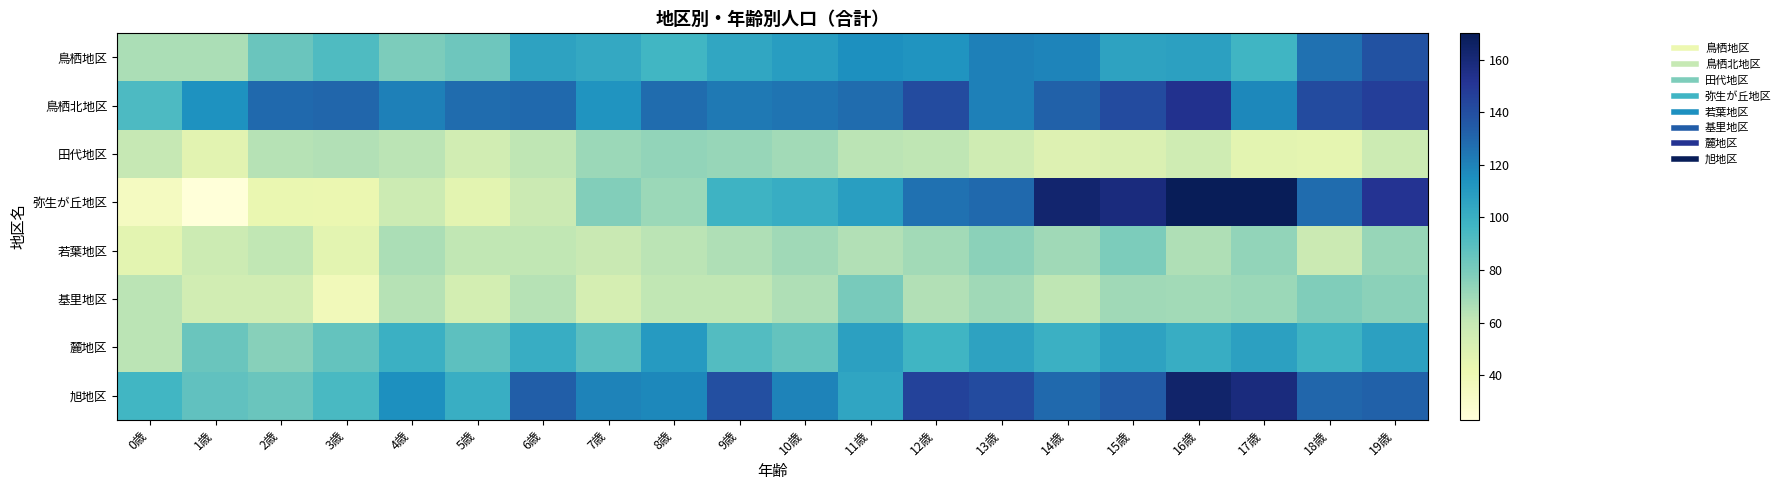

Reading left to right, what are all the values shown in this chart?

鳥栖地区: 0歳=67	1歳=67	2歳=84	3歳=92	4歳=79	5歳=83	6歳=106	7歳=103	8歳=96	9歳=104	10歳=109	11歳=115	12歳=113	13歳=121	14歳=119	15歳=106	16歳=107	17歳=97	18歳=126	19歳=138
鳥栖北地区: 0歳=93	1歳=114	2歳=129	3歳=130	4歳=121	5歳=128	6歳=129	7歳=113	8歳=128	9歳=123	10歳=125	11歳=128	12歳=141	13歳=121	14歳=132	15歳=141	16歳=153	17歳=118	18歳=141	19歳=147
田代地区: 0歳=60	1歳=47	2歳=64	3歳=65	4歳=63	5歳=55	6歳=62	7歳=71	8歳=73	9歳=72	10歳=69	11歳=63	12歳=62	13歳=56	14歳=49	15歳=50	16歳=56	17歳=46	18歳=45	19歳=57
弥生が丘地区: 0歳=34	1歳=23	2歳=43	3歳=42	4歳=57	5歳=46	6歳=58	7歳=77	8歳=71	9歳=98	10歳=101	11歳=108	12歳=126	13歳=129	14歳=163	15歳=158	16歳=170	17歳=170	18歳=128	19歳=152
若葉地区: 0歳=46	1歳=57	2歳=61	3歳=46	4歳=67	5歳=61	6歳=61	7歳=59	8歳=63	9歳=66	10歳=70	11歳=65	12歳=69	13歳=75	14歳=70	15歳=79	16歳=66	17歳=73	18歳=58	19歳=72
基里地区: 0歳=63	1歳=55	2歳=55	3歳=37	4歳=64	5歳=54	6歳=64	7歳=53	8歳=61	9歳=61	10歳=66	11歳=80	12歳=65	13歳=70	14歳=62	15歳=70	16歳=69	17歳=71	18歳=78	19歳=75
麓地区: 0歳=63	1歳=84	2歳=76	3歳=86	4歳=99	5歳=88	6歳=101	7歳=89	8歳=110	9歳=91	10歳=86	11歳=107	12歳=97	13歳=106	14歳=99	15歳=106	16歳=101	17歳=107	18歳=98	19歳=107
旭地区: 0歳=96	1歳=87	2歳=84	3歳=94	4歳=115	5歳=100	6歳=133	7歳=120	8歳=118	9歳=139	10歳=120	11歳=105	12歳=145	13歳=141	14歳=129	15歳=134	16歳=164	17歳=158	18歳=130	19歳=132